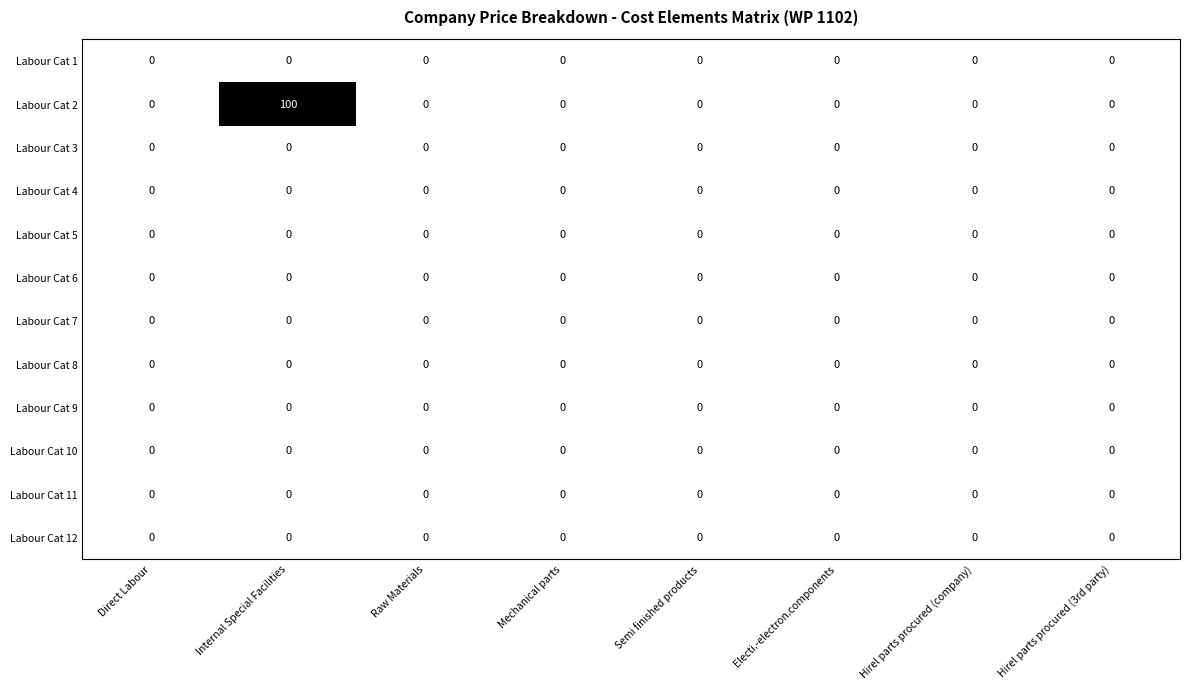

What is the sum of all Labour Cat 2 values?

100